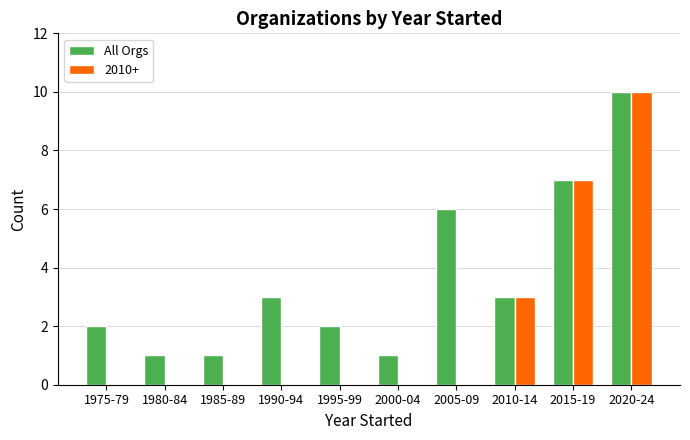

Reading right to left, transcribe all the data shown in this chart.

All Orgs: 2020-24=10	2015-19=7	2010-14=3	2005-09=6	2000-04=1	1995-99=2	1990-94=3	1985-89=1	1980-84=1	1975-79=2
2010+: 2020-24=10	2015-19=7	2010-14=3	2005-09=0	2000-04=0	1995-99=0	1990-94=0	1985-89=0	1980-84=0	1975-79=0